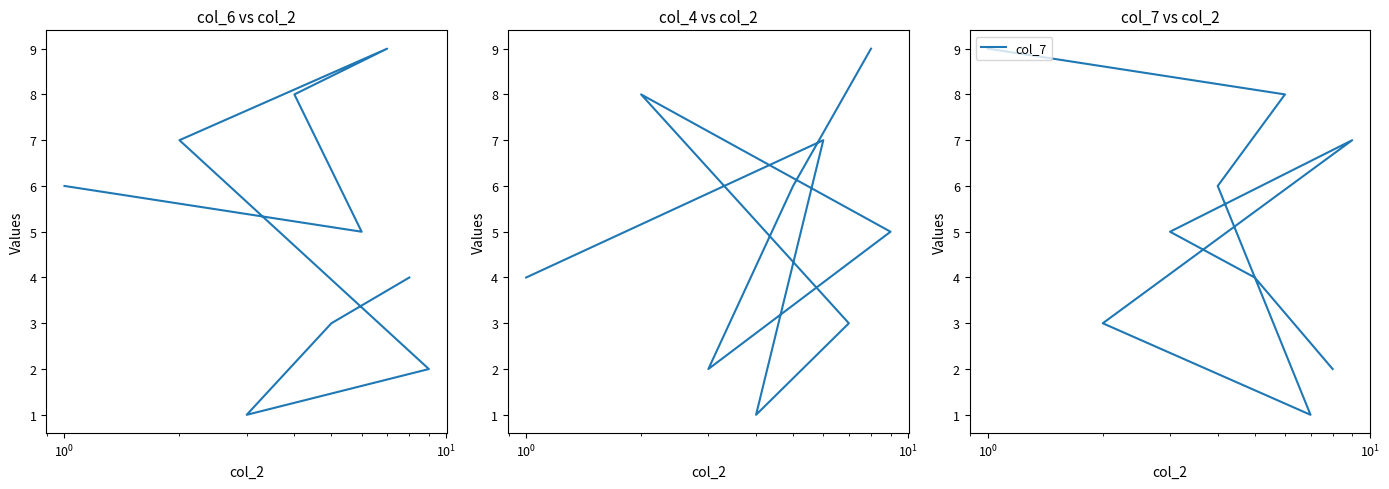

What is the average value of the col_6 series?

5